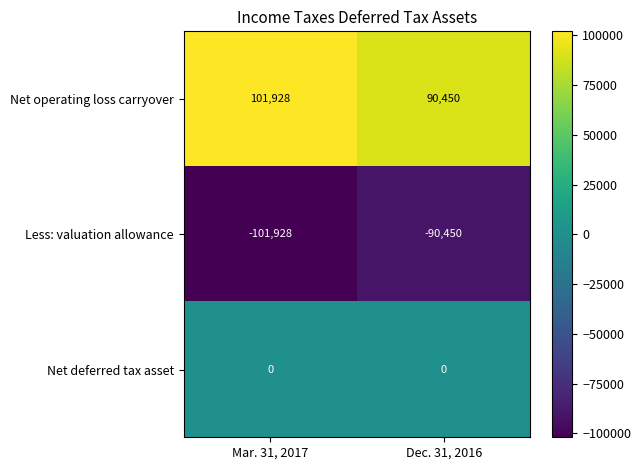

The value of Net operating loss carryover at Mar. 31, 2017 is 101928. True or false?

True